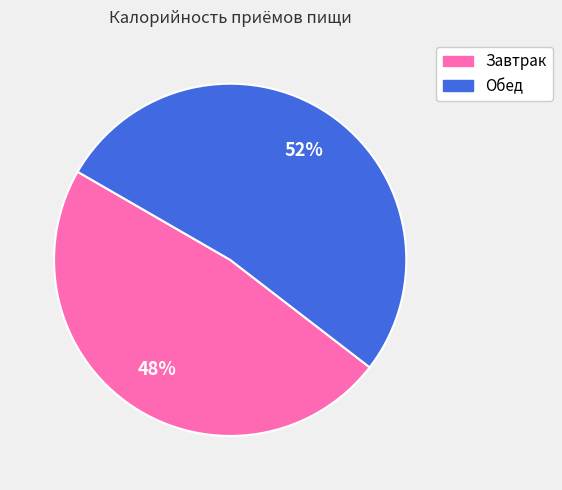

Between Обед and Завтрак, which is larger?

Обед